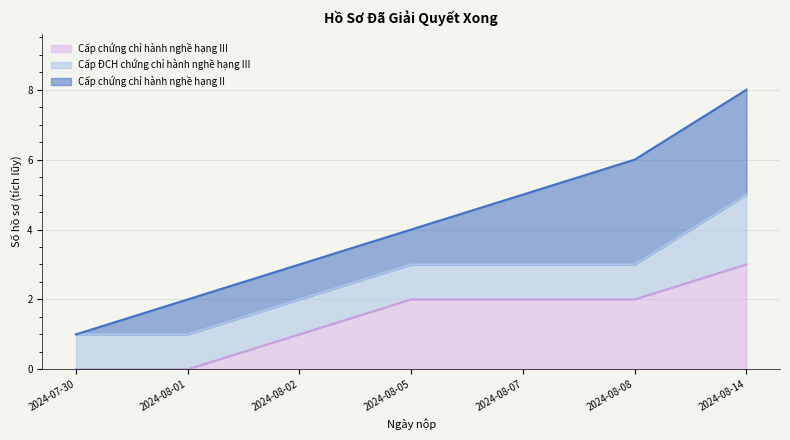

What position from the right is 2024-07-30?

5